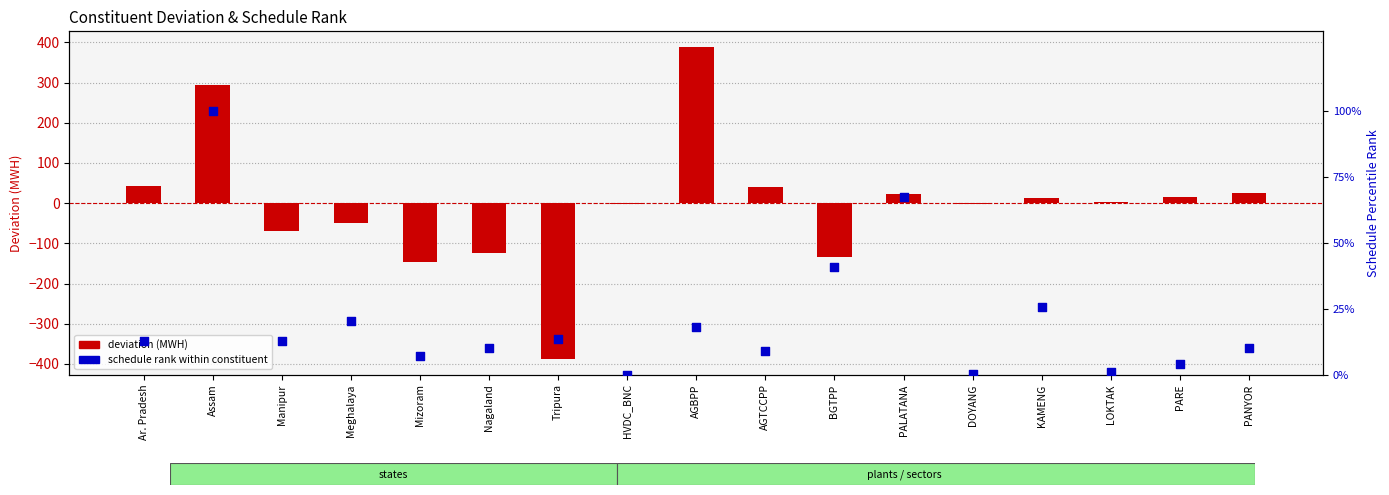

At which category is the sum across all series the highest?

AGBPP